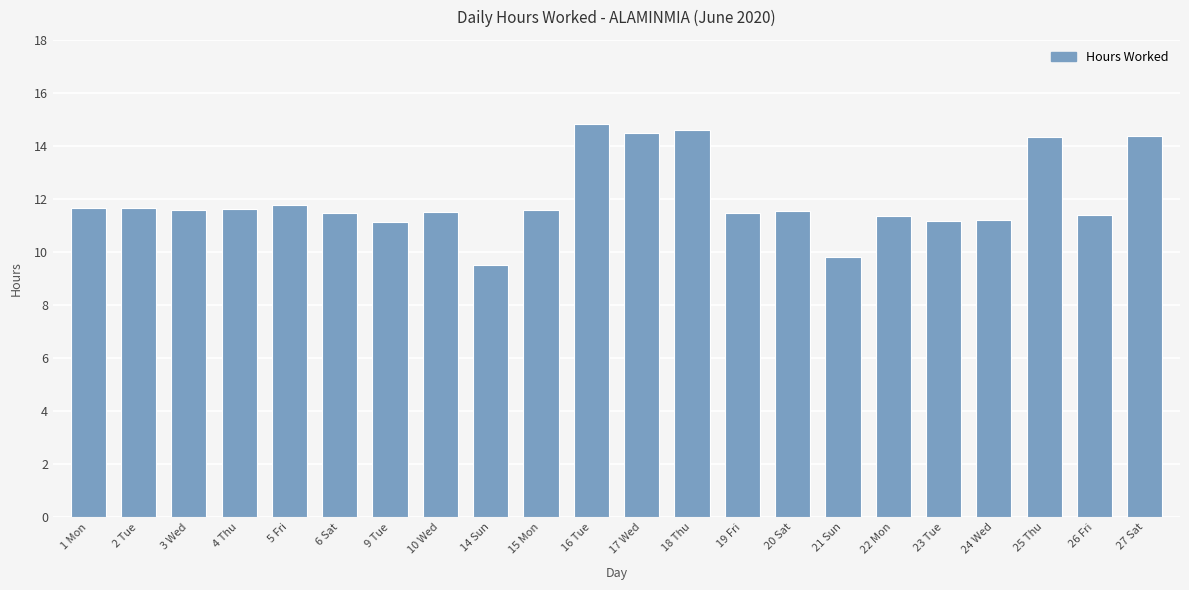

Are the bars grouped side by side (vs. stacked)?

No